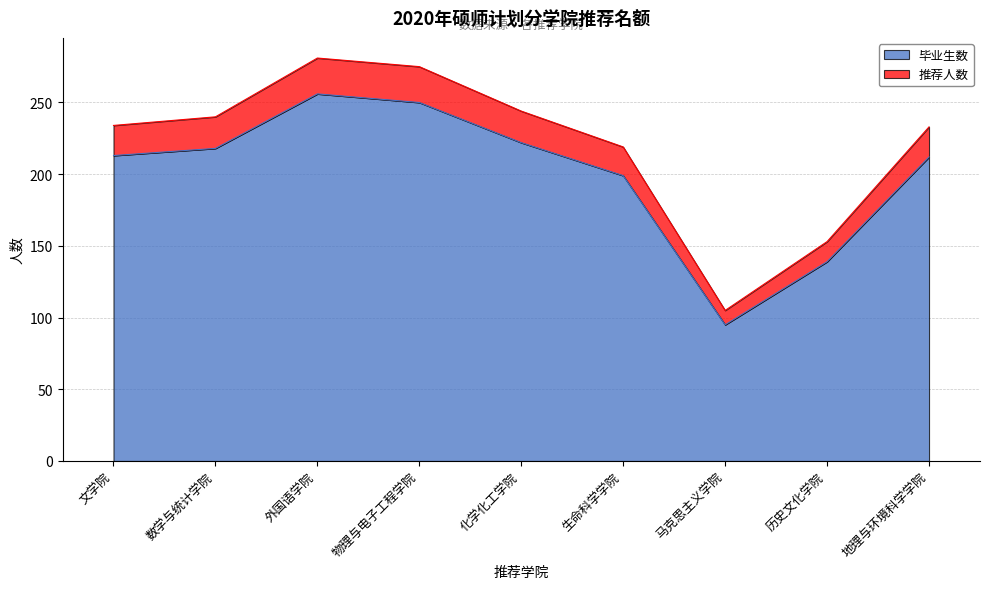

The 毕业生数 series shows 164 at 物理与电子工程学院. True or false?

False